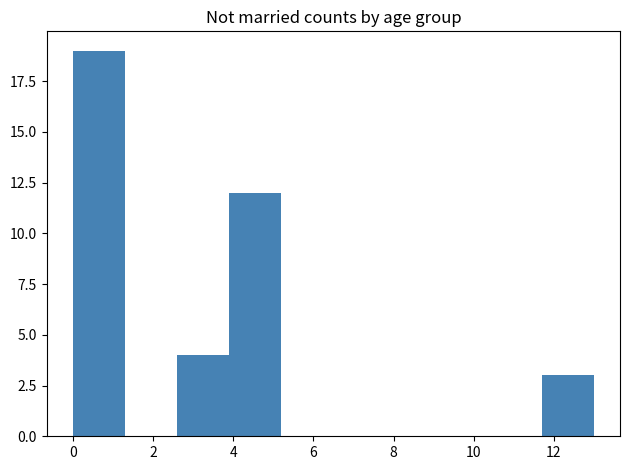

Reading left to right, transcribe this chart: for each bar, give the range it covers on the x-axis and its height. Neither the bar edges nor the heights are printed on the chart, so give them approximately, as read against the axes.

0.0 to 1.3: 19
1.3 to 2.6: 0
2.6 to 3.9: 4
3.9 to 5.2: 12
5.2 to 6.5: 0
6.5 to 7.8: 0
7.8 to 9.1: 0
9.1 to 10.4: 0
10.4 to 11.7: 0
11.7 to 13.0: 3